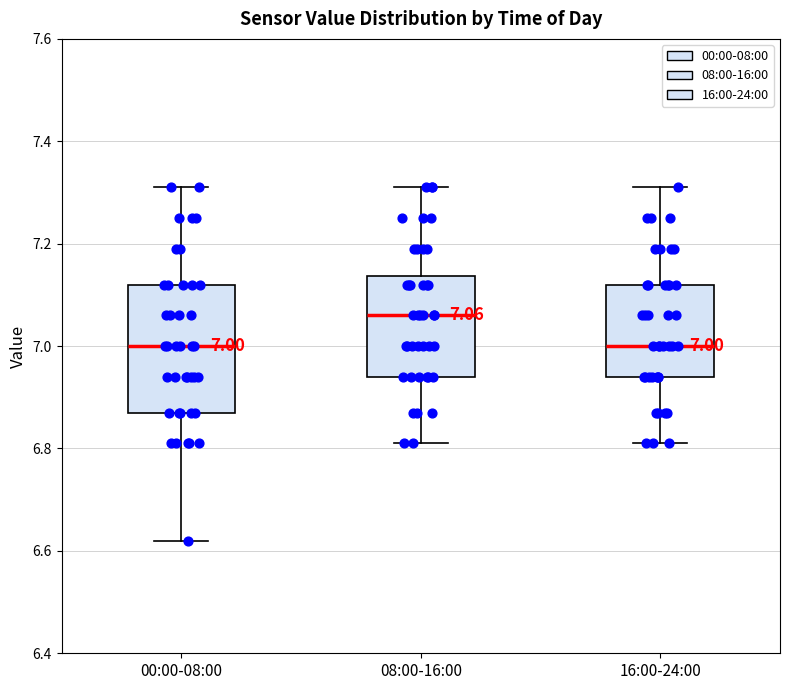

Which box's median line is the highest?

08:00-16:00